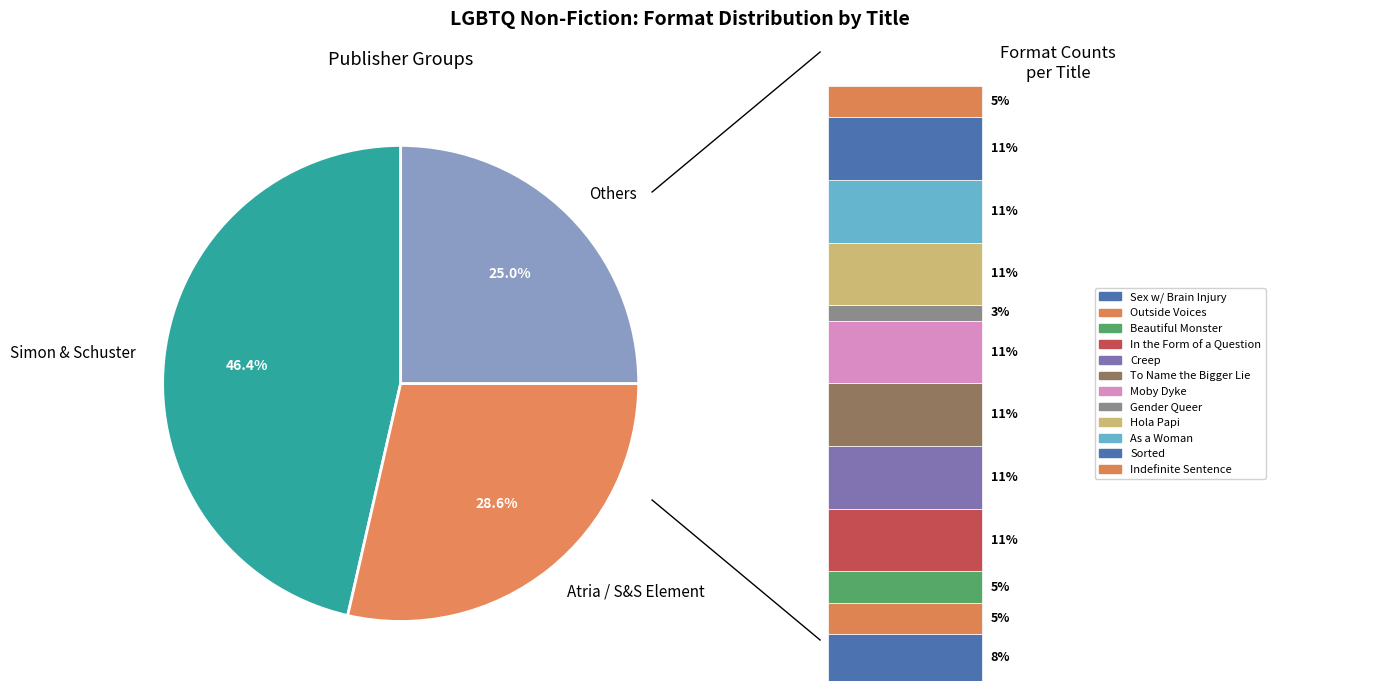

The Hola Papi slice represents 1% of the pie. True or false?

False